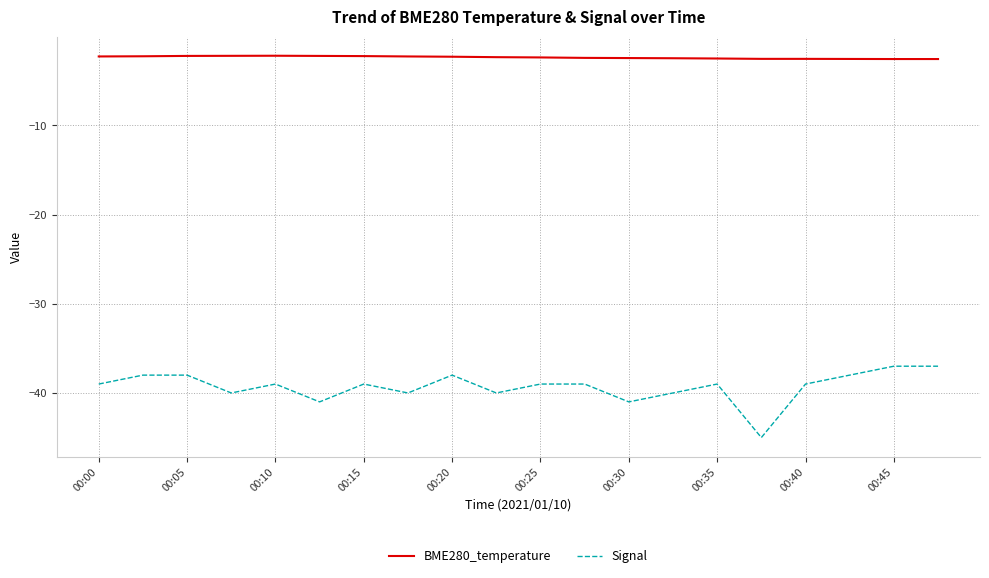

Which series has the largest total across all categories?

BME280_temperature